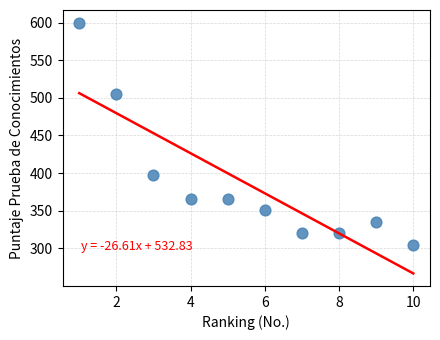

What is the average X value?

5.5